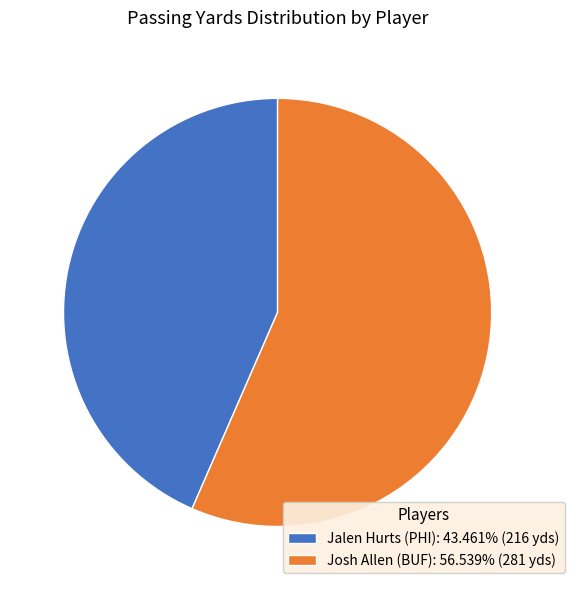

Between Josh Allen (BUF) and Jalen Hurts (PHI), which is larger?

Josh Allen (BUF)